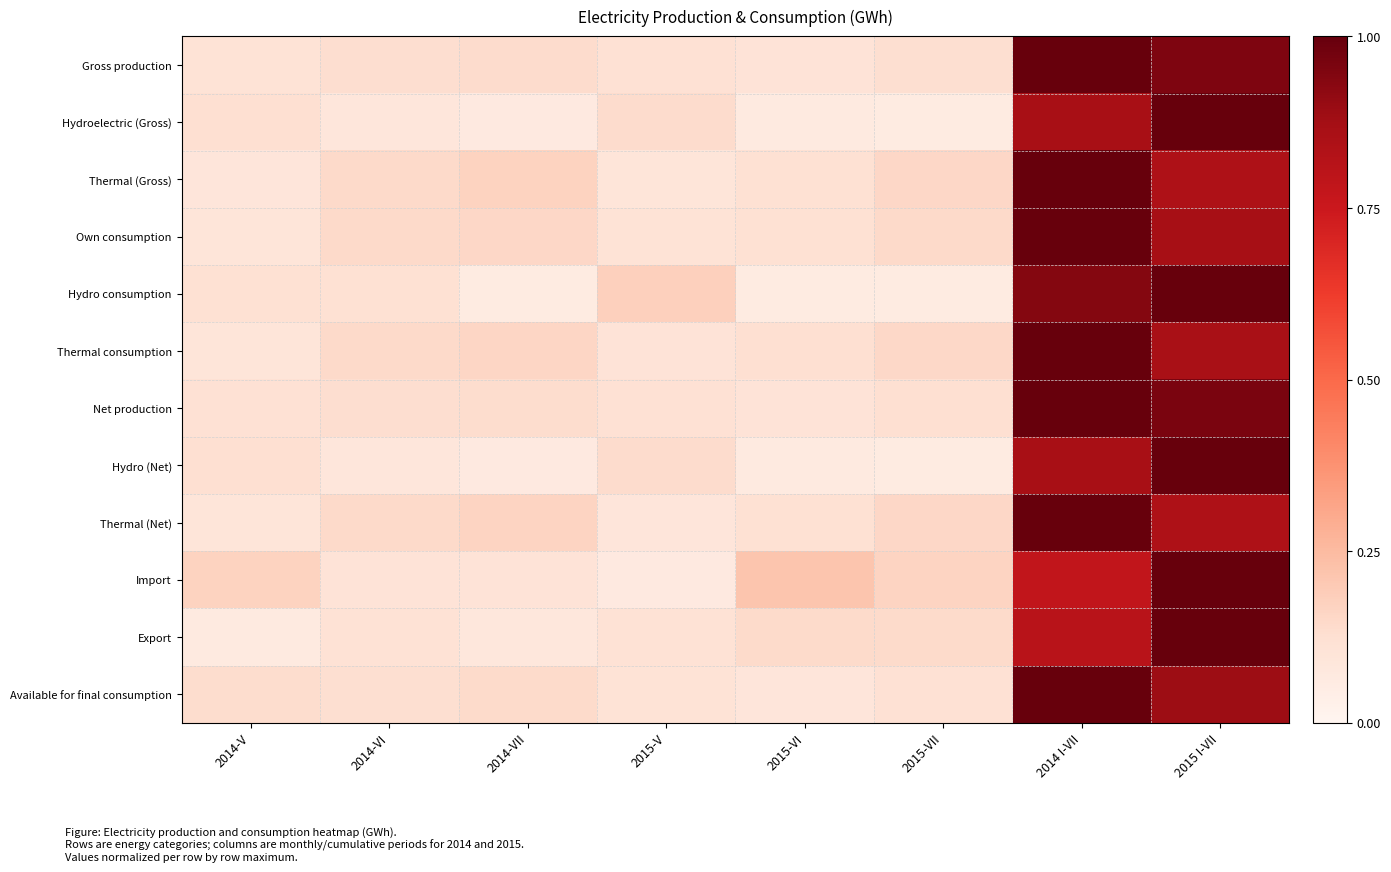

Reading right to left, extract all data points from this chart.

Gross production: 2015 I-VII=1.0	2014 I-VII=1.0	2015-VII=0.1	2015-VI=0.1	2015-V=0.1	2014-VII=0.1	2014-VI=0.1	2014-V=0.1
Hydroelectric (Gross): 2015 I-VII=1.0	2014 I-VII=0.9	2015-VII=0.1	2015-VI=0.1	2015-V=0.1	2014-VII=0.1	2014-VI=0.1	2014-V=0.1
Thermal (Gross): 2015 I-VII=0.8	2014 I-VII=1.0	2015-VII=0.2	2015-VI=0.1	2015-V=0.1	2014-VII=0.2	2014-VI=0.1	2014-V=0.1
Own consumption: 2015 I-VII=0.9	2014 I-VII=1.0	2015-VII=0.1	2015-VI=0.1	2015-V=0.1	2014-VII=0.2	2014-VI=0.1	2014-V=0.1
Hydro consumption: 2015 I-VII=1.0	2014 I-VII=0.9	2015-VII=0.1	2015-VI=0.1	2015-V=0.2	2014-VII=0.1	2014-VI=0.1	2014-V=0.1
Thermal consumption: 2015 I-VII=0.9	2014 I-VII=1.0	2015-VII=0.2	2015-VI=0.1	2015-V=0.1	2014-VII=0.2	2014-VI=0.1	2014-V=0.1
Net production: 2015 I-VII=1.0	2014 I-VII=1.0	2015-VII=0.1	2015-VI=0.1	2015-V=0.1	2014-VII=0.1	2014-VI=0.1	2014-V=0.1
Hydro (Net): 2015 I-VII=1.0	2014 I-VII=0.9	2015-VII=0.1	2015-VI=0.1	2015-V=0.1	2014-VII=0.1	2014-VI=0.1	2014-V=0.1
Thermal (Net): 2015 I-VII=0.8	2014 I-VII=1.0	2015-VII=0.2	2015-VI=0.1	2015-V=0.1	2014-VII=0.2	2014-VI=0.1	2014-V=0.1
Import: 2015 I-VII=1.0	2014 I-VII=0.8	2015-VII=0.2	2015-VI=0.2	2015-V=0.1	2014-VII=0.1	2014-VI=0.1	2014-V=0.2
Export: 2015 I-VII=1.0	2014 I-VII=0.8	2015-VII=0.1	2015-VI=0.1	2015-V=0.1	2014-VII=0.1	2014-VI=0.1	2014-V=0.1
Available for final consumption: 2015 I-VII=0.9	2014 I-VII=1.0	2015-VII=0.1	2015-VI=0.1	2015-V=0.1	2014-VII=0.1	2014-VI=0.1	2014-V=0.1